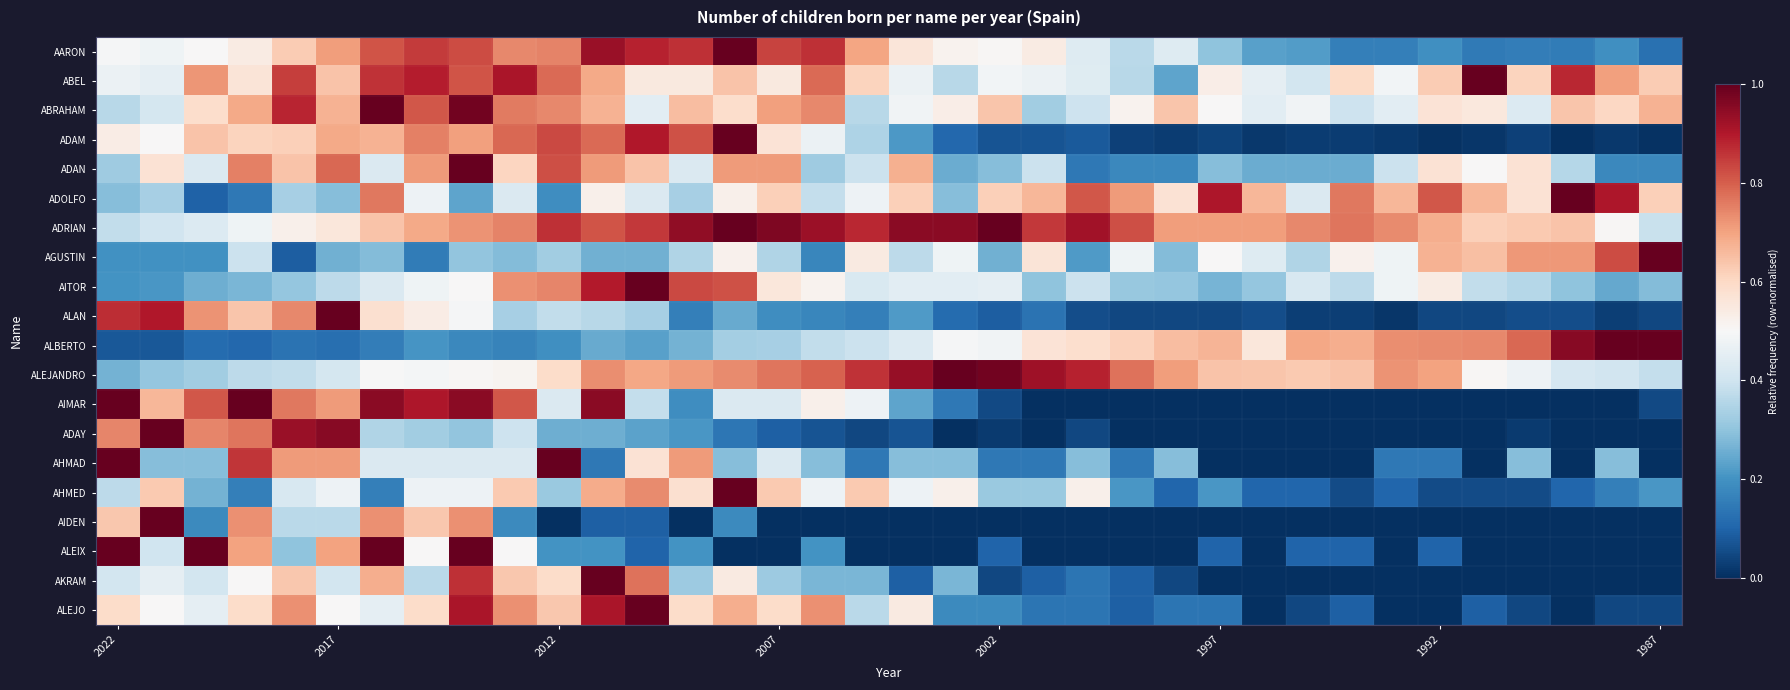

How many distinct data groups are displayed?

20